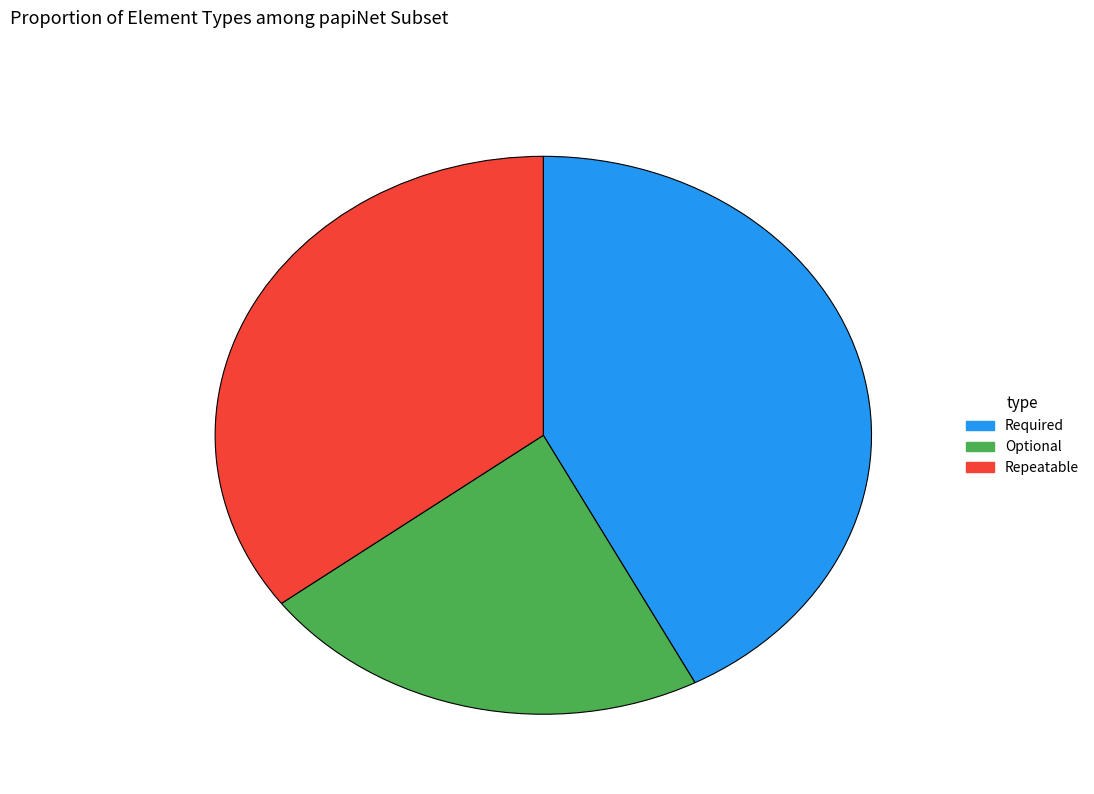

Which slice is the largest?

Required